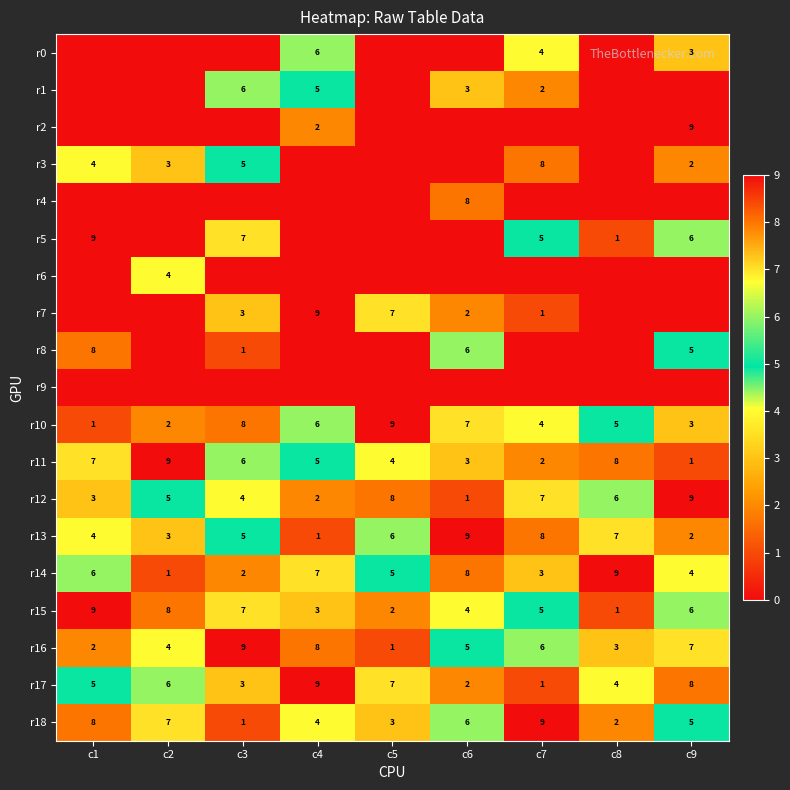

Between c4 and c5, which is larger?

c4